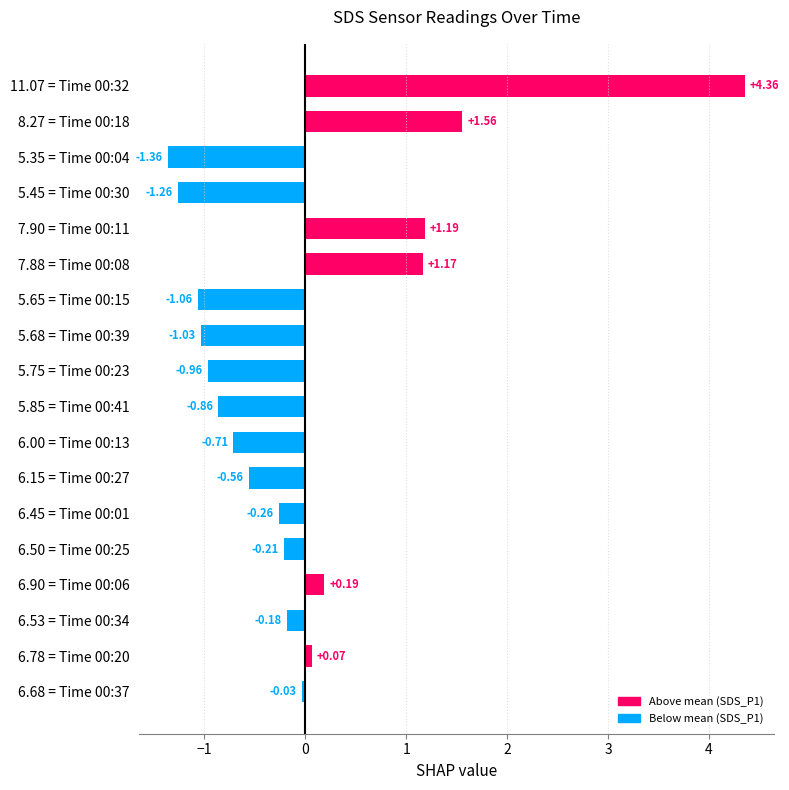

Count the number of categories in the chart.

18